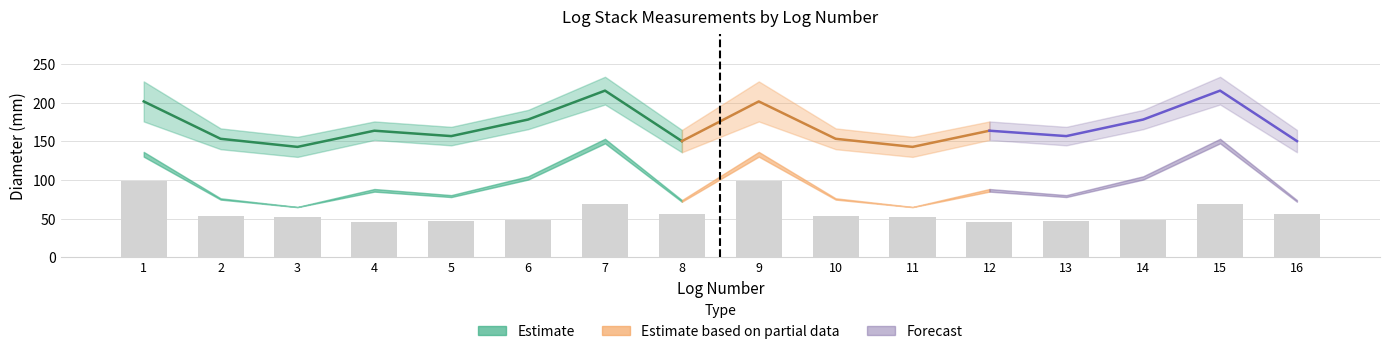

Count the number of data series in this chart.

6